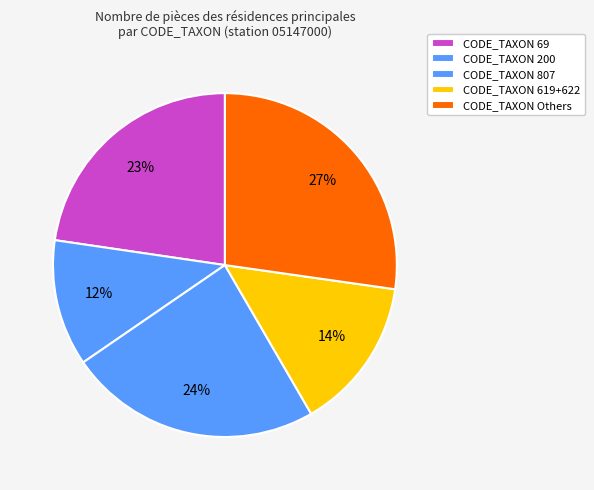

Which category has the smallest portion of the pie?

CODE_TAXON 200